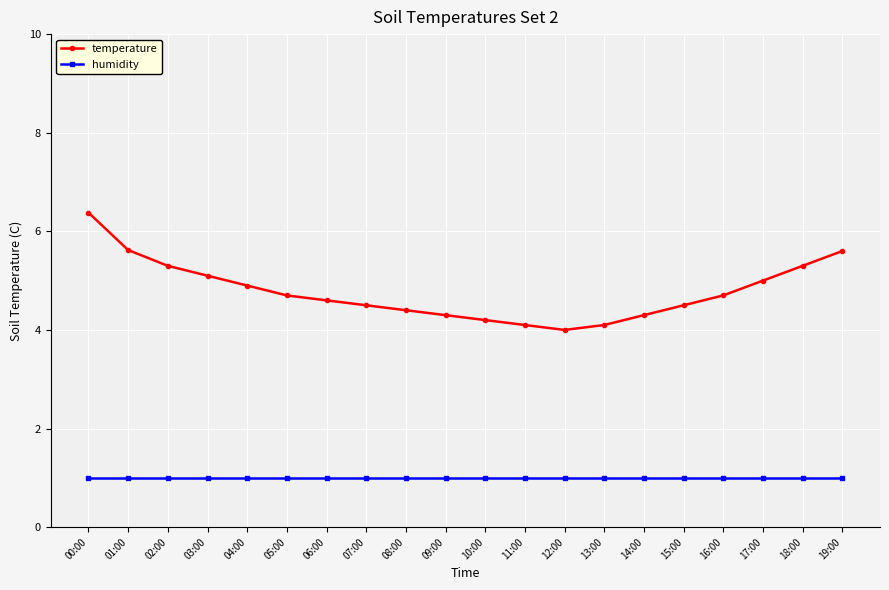

What are all the series names shown in the legend?

temperature, humidity